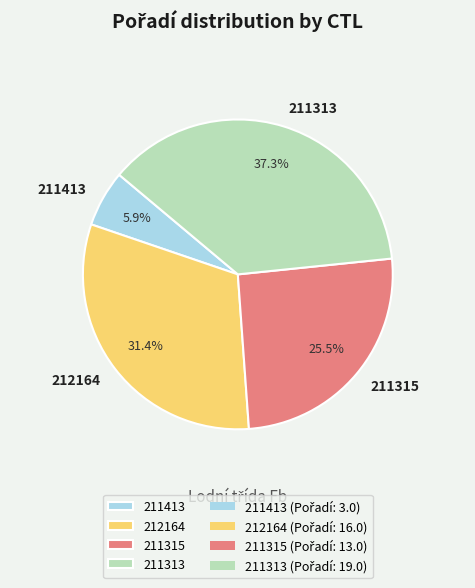

What percentage is the 212164 slice, to the nearest percent?

31%